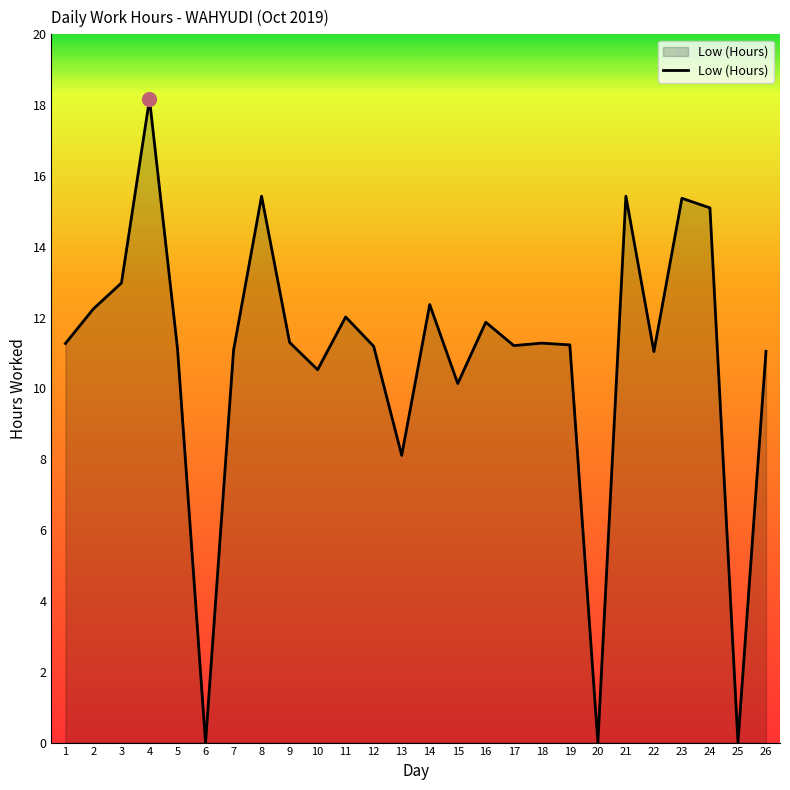

Which category has the highest value across all series?

4